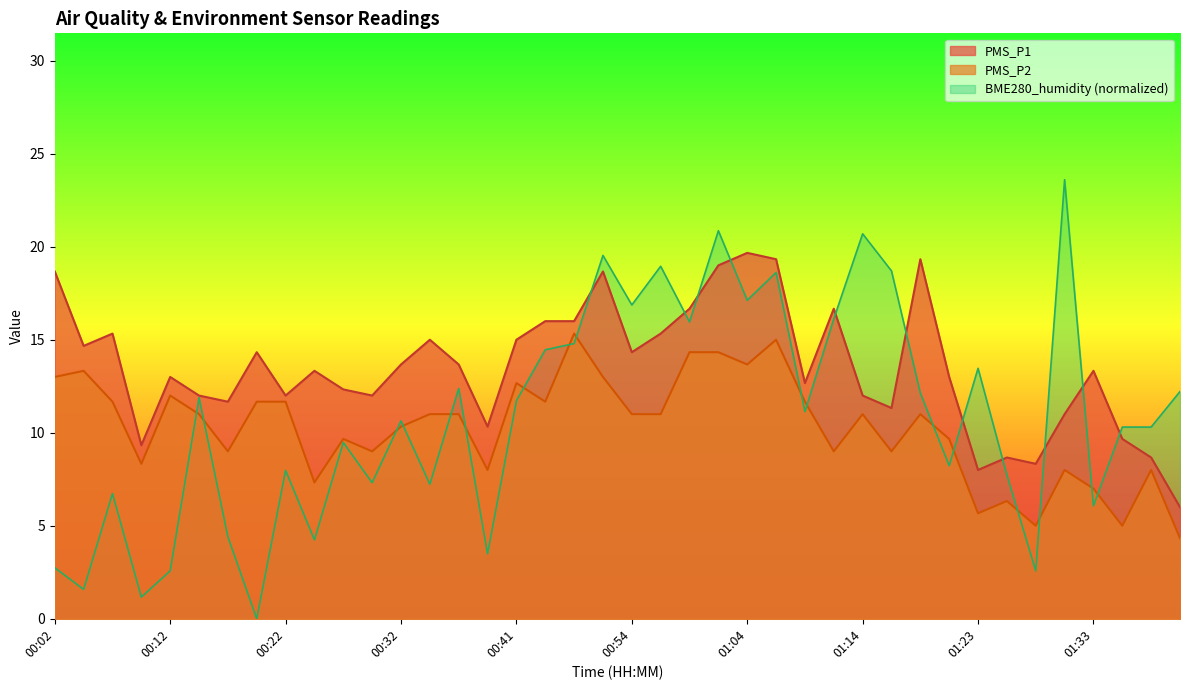

What is the total value across all series at 01:31?

19.0